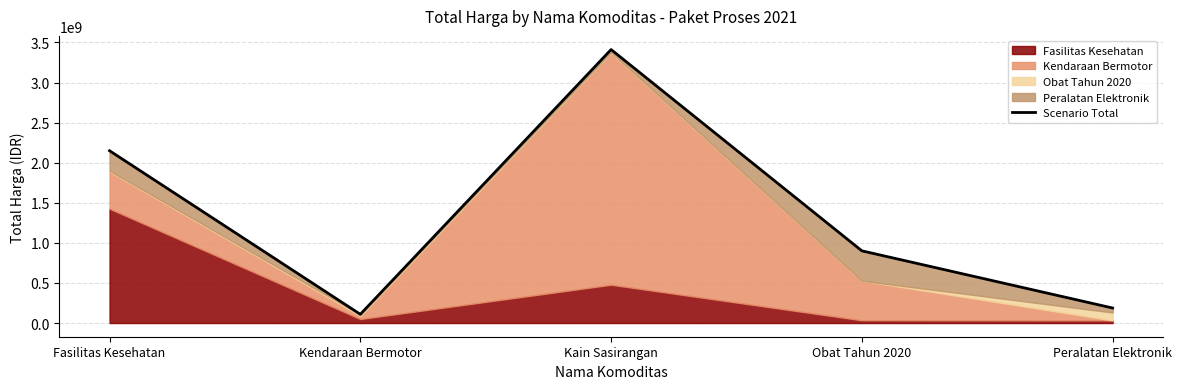

List the labels in order of value, smallest first.

Kendaraan Bermotor, Peralatan Elektronik, Obat Tahun 2020, Fasilitas Kesehatan, Kain Sasirangan